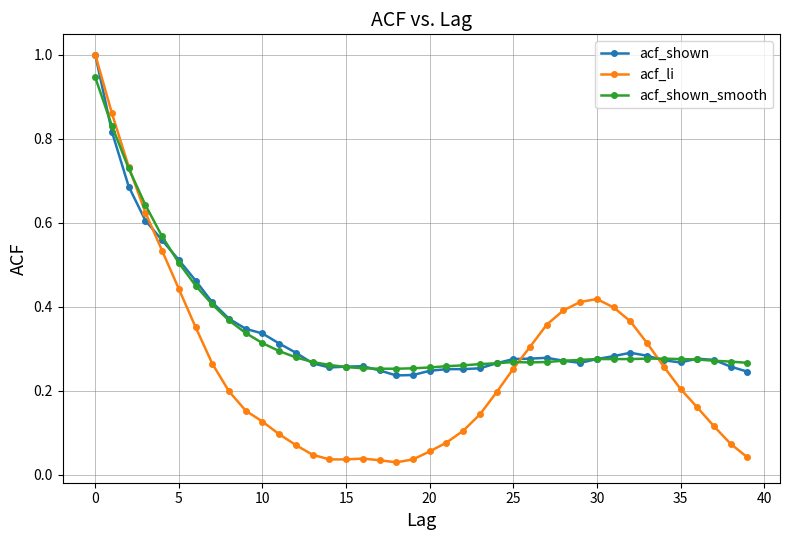

At how many categories does at least one series exceed 0?

40